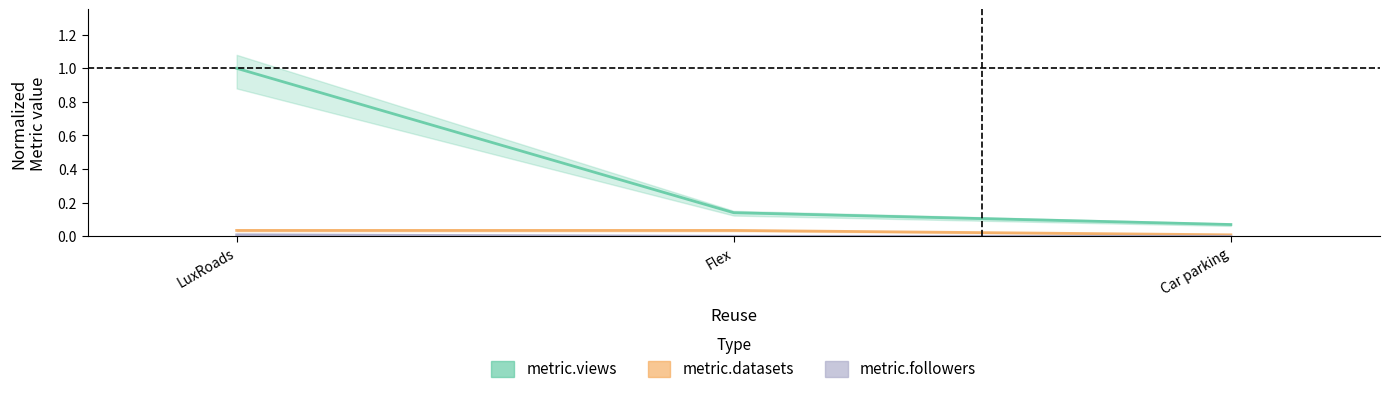

Which series has the largest total across all categories?

metric.views